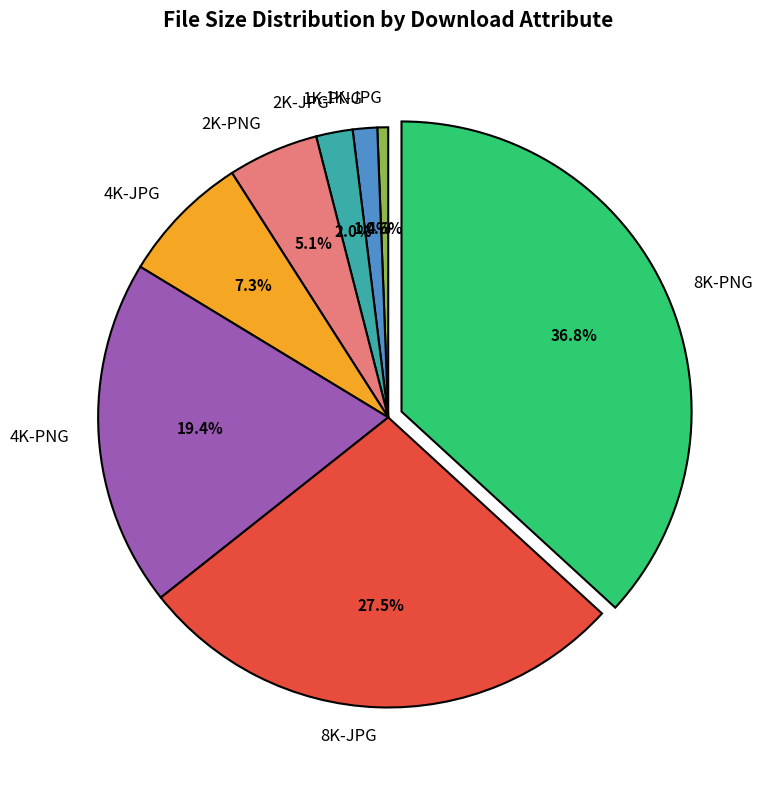

The 2K-JPG slice represents 2% of the pie. True or false?

True